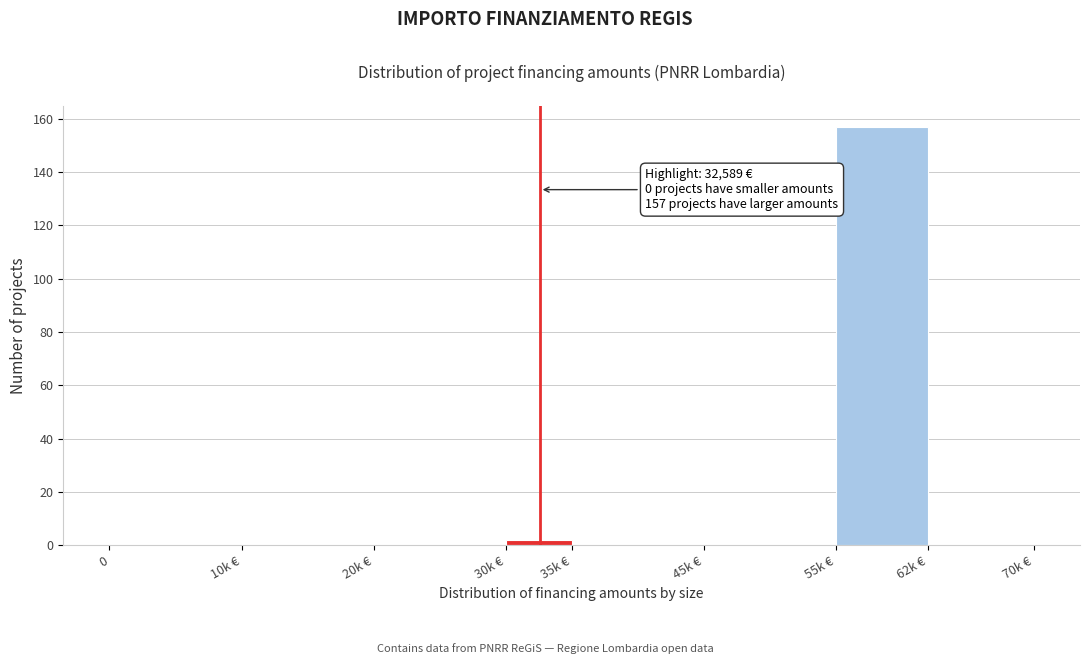

True or false: the data shows 2 at 30k €.

True